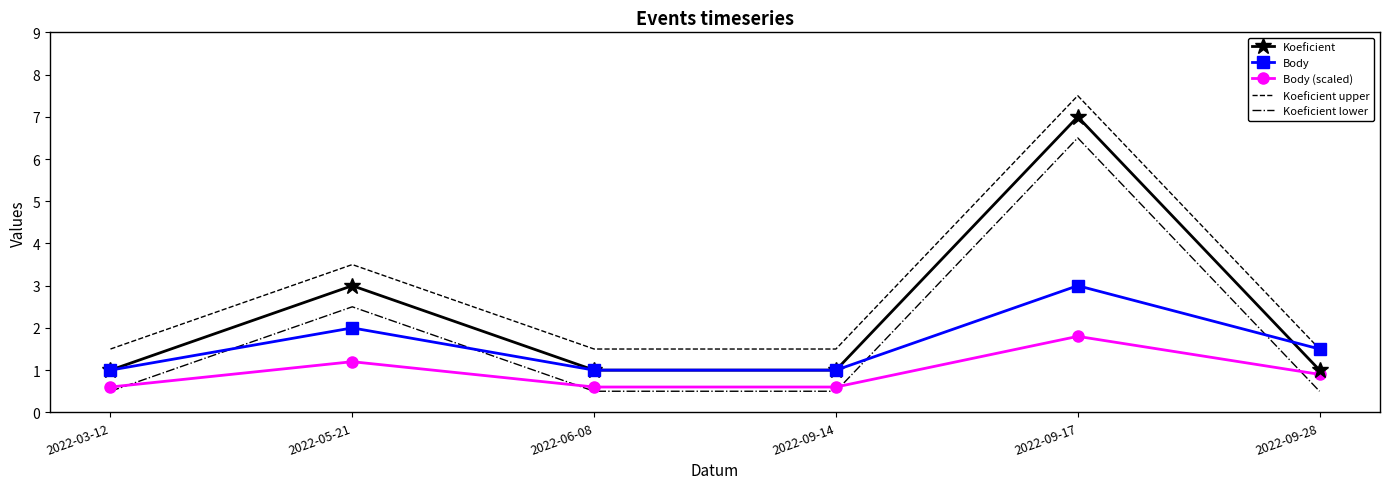

What position from the right is 2022-09-14?

3